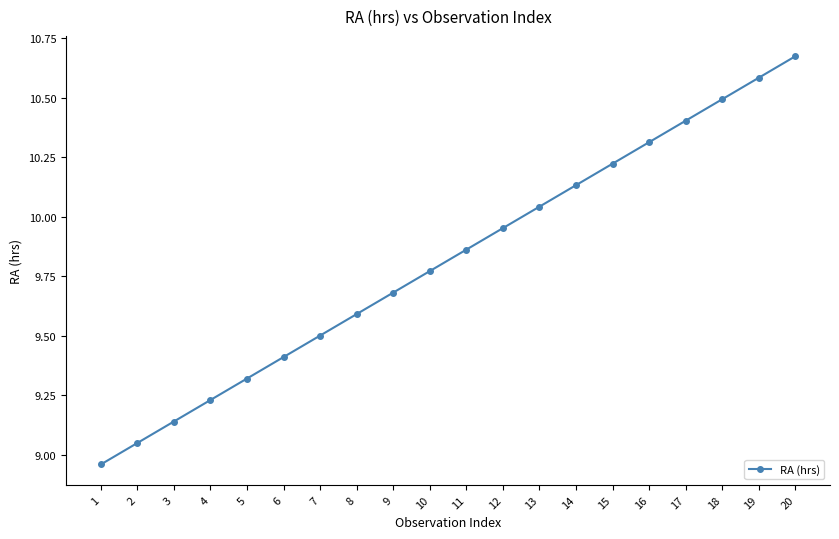

True or false: there are more than 1 points higher than both neighbors.

False